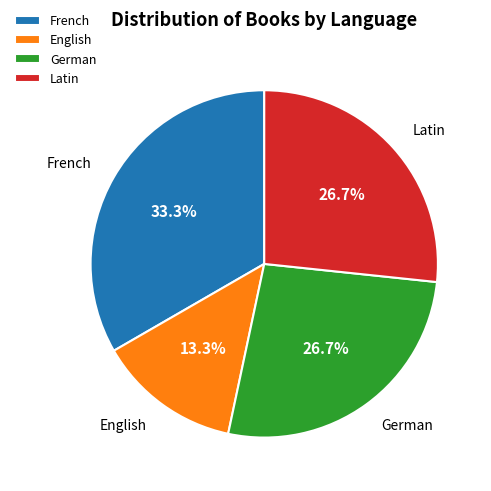

To the nearest percent, what portion does English represent?

13%